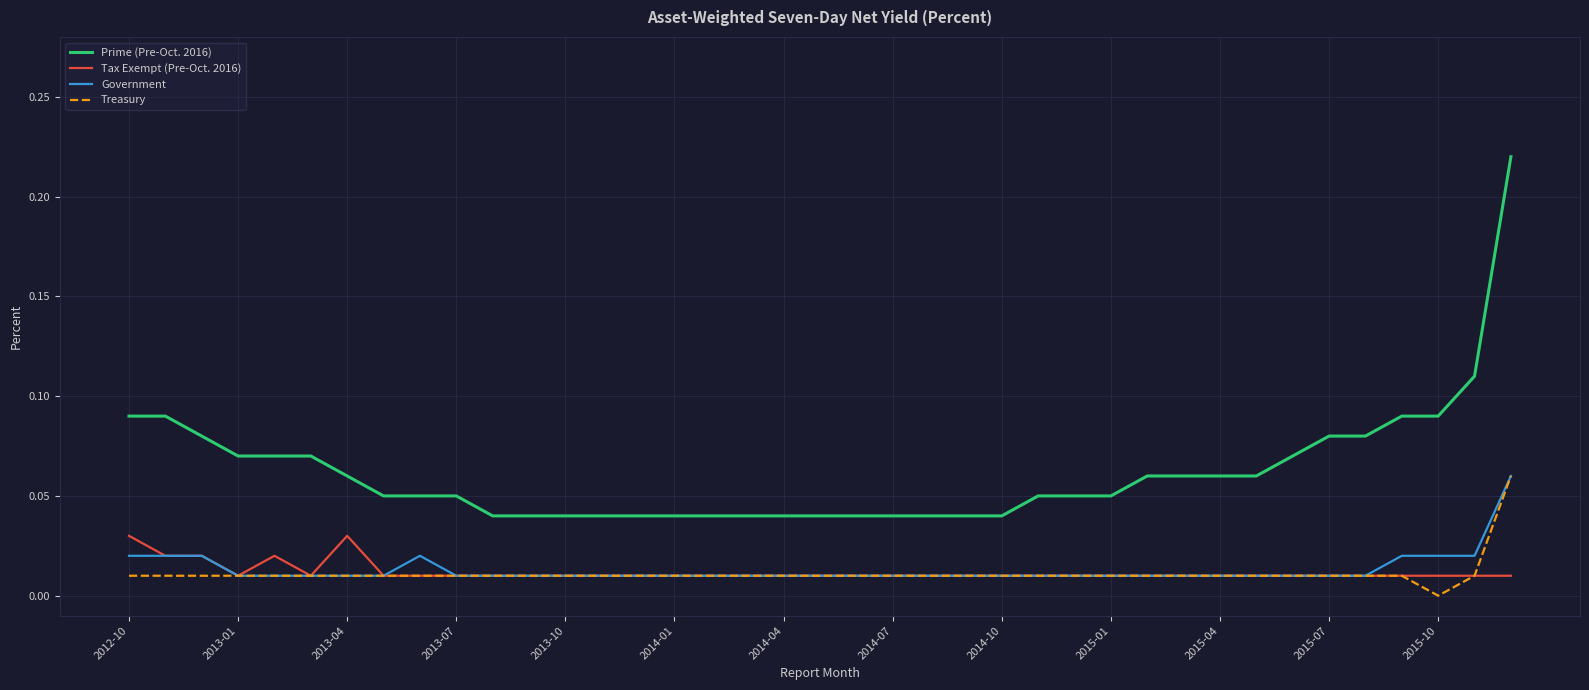

What is the sum of all Government values?

0.5